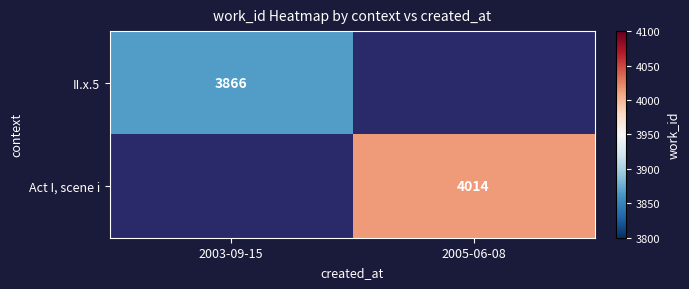

The II.x.5 series shows 3866 at 2003-09-15. True or false?

True